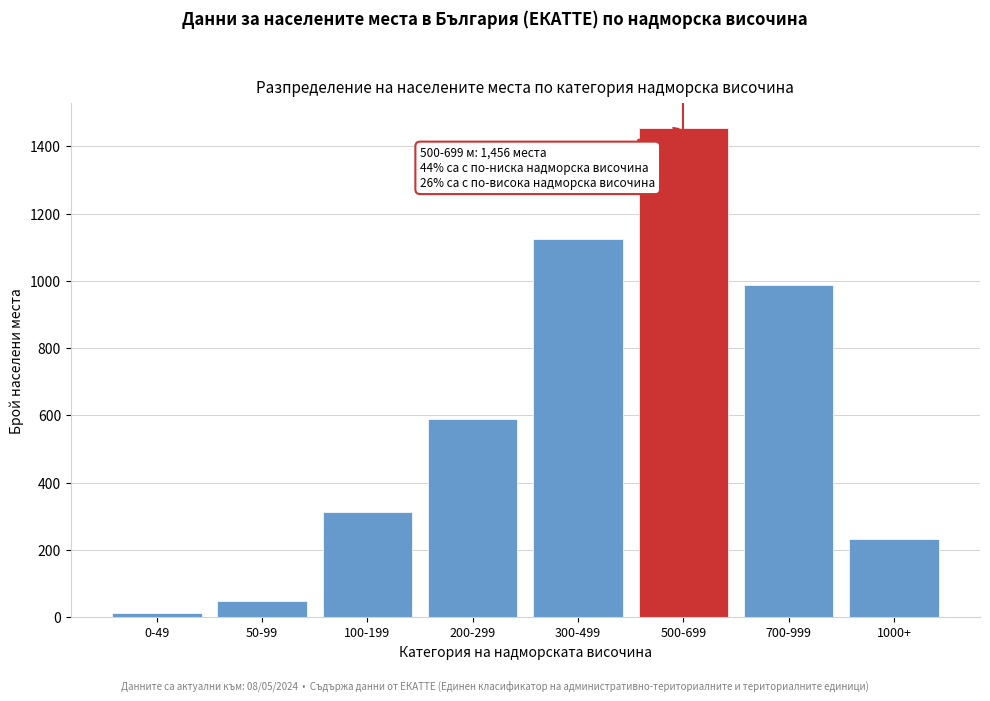

Reading left to right, transcribe all the data shown in this chart.

0-49=12	50-99=48	100-199=312	200-299=589	300-499=1124	500-699=1456	700-999=987	1000+=234